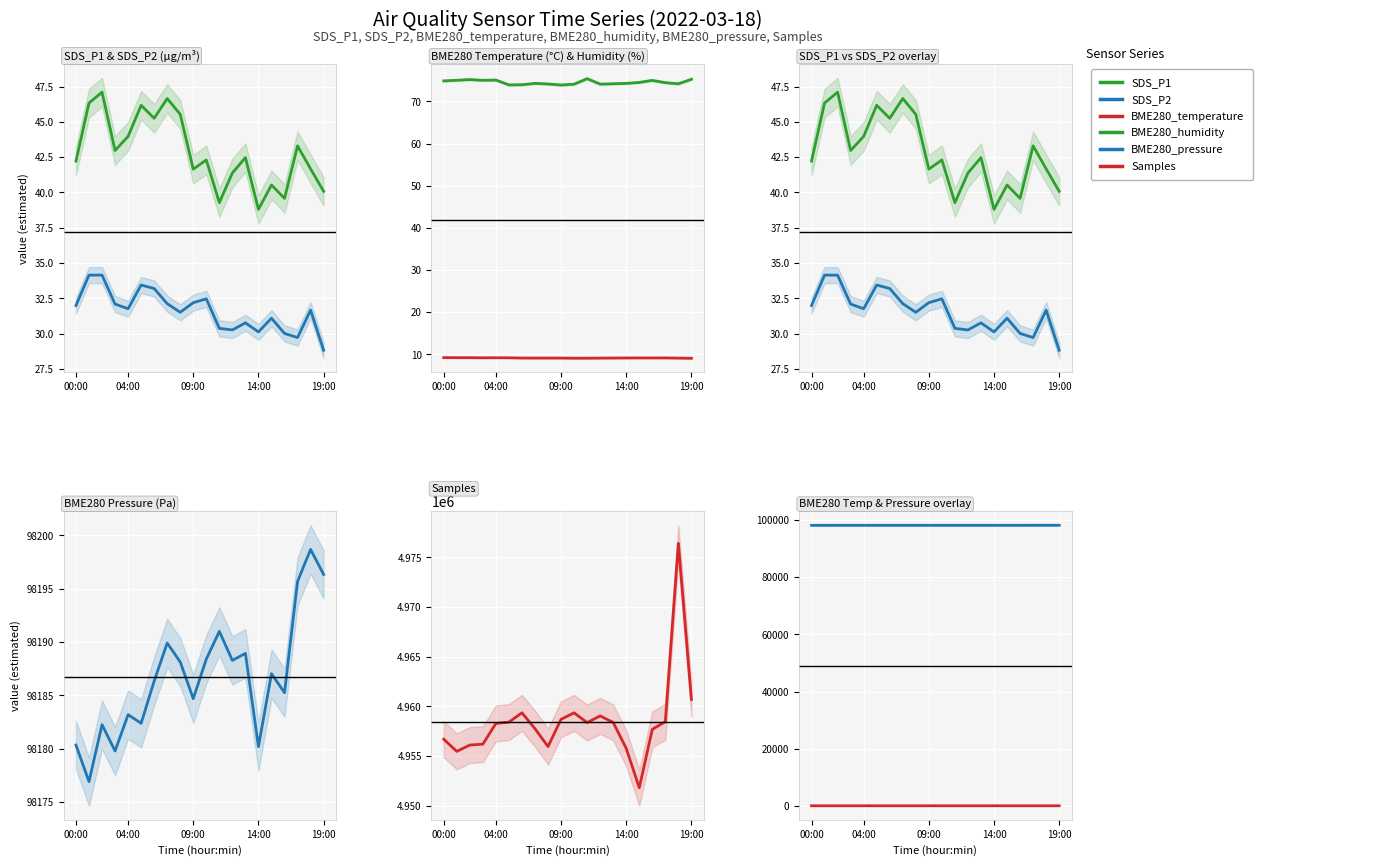

Between 6 and 16, which is larger?

6